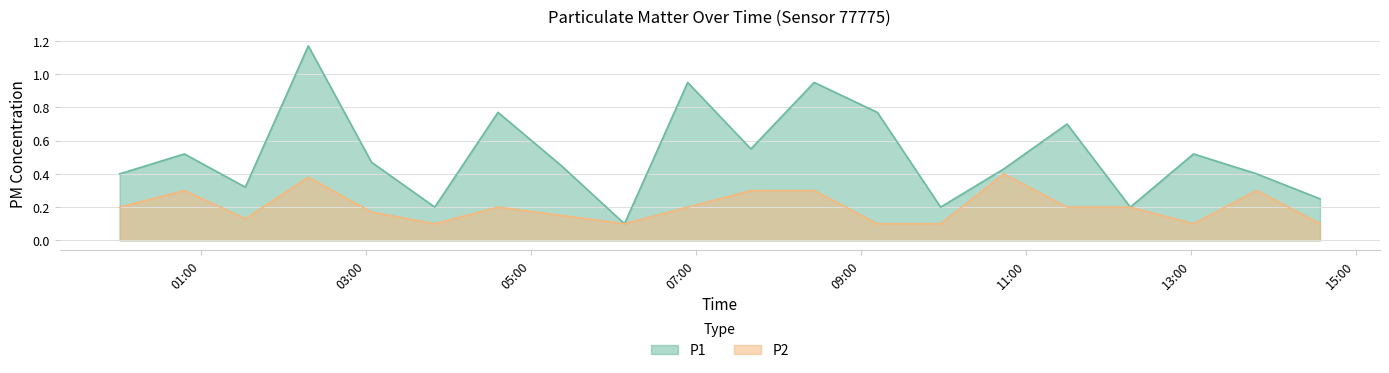

What is the sum of all P2 values?

4.0